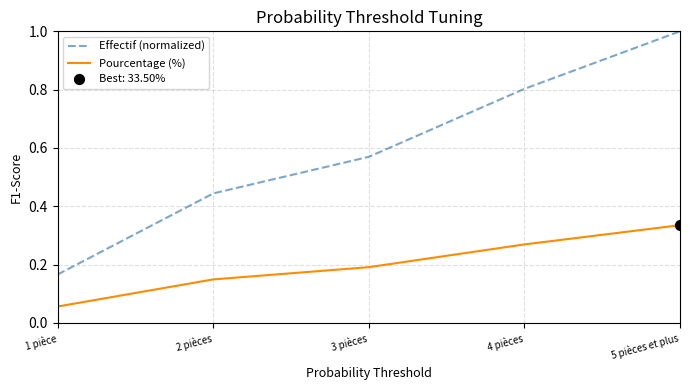

Which series has the largest total across all categories?

Effectif (normalized)